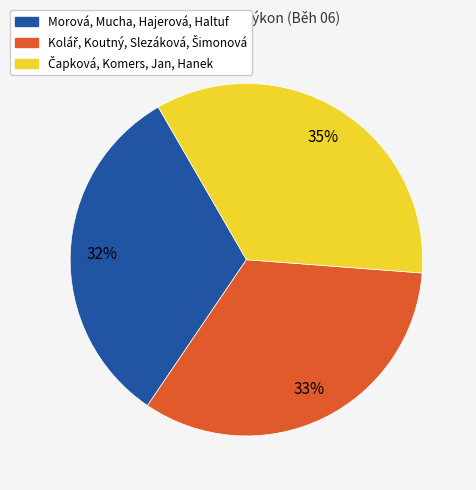

True or false: Morová, Mucha, Hajerová, Haltuf accounts for 32% of the total.

True